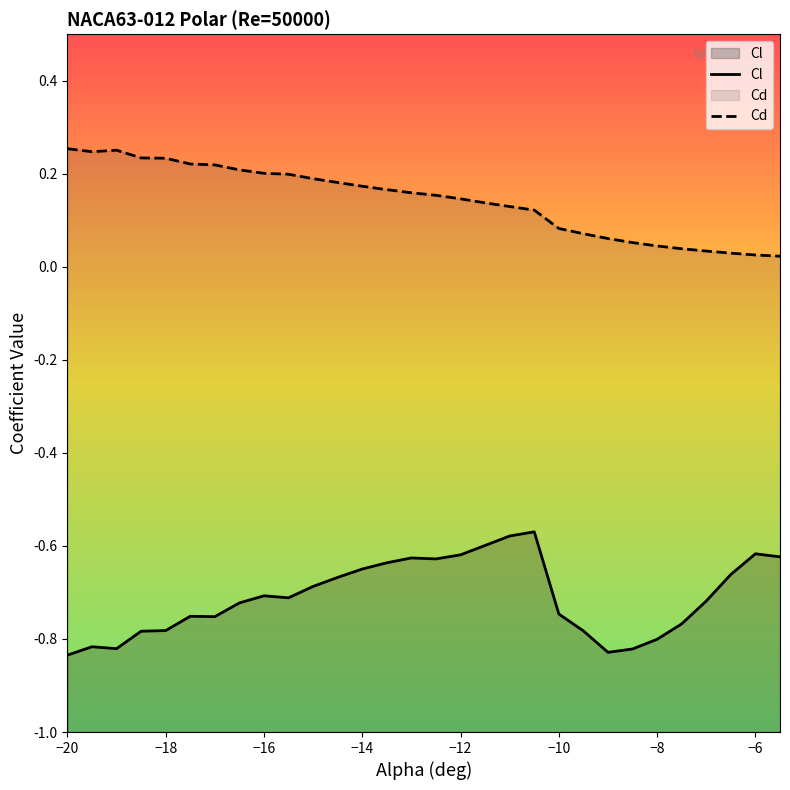

True or false: Cl and Cd intersect in this chart.

False